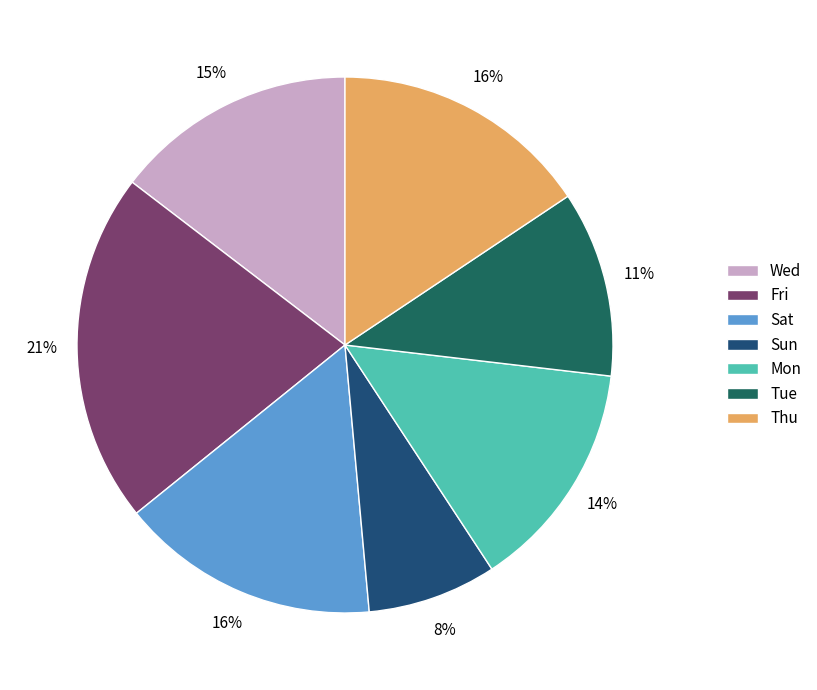

How many slices are in this pie chart?

7